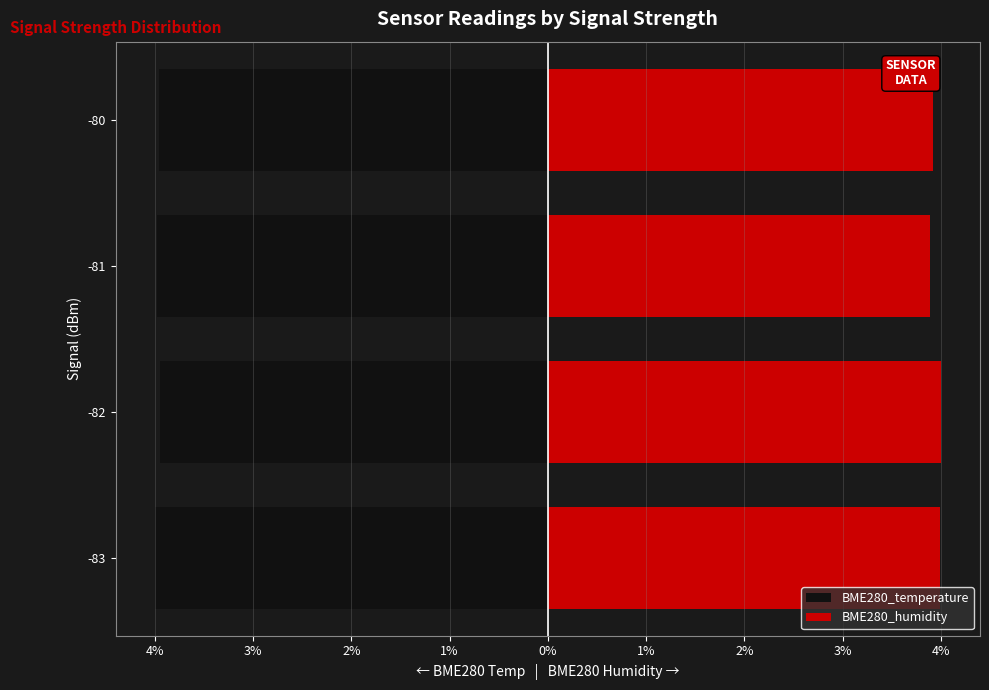

How many data points does each series have?

4